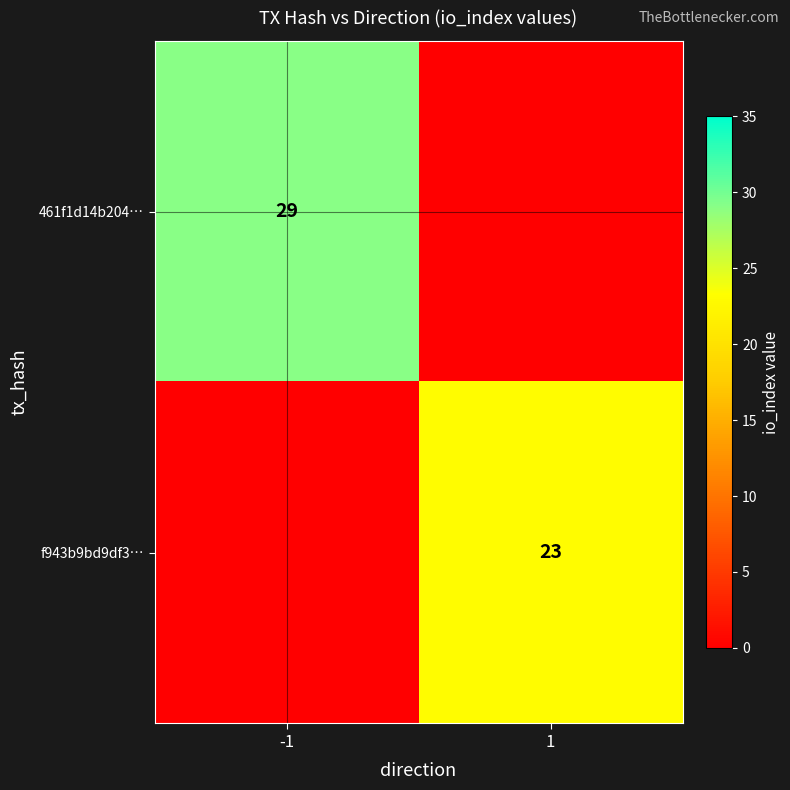

At how many categories does at least one series exceed 19?

2